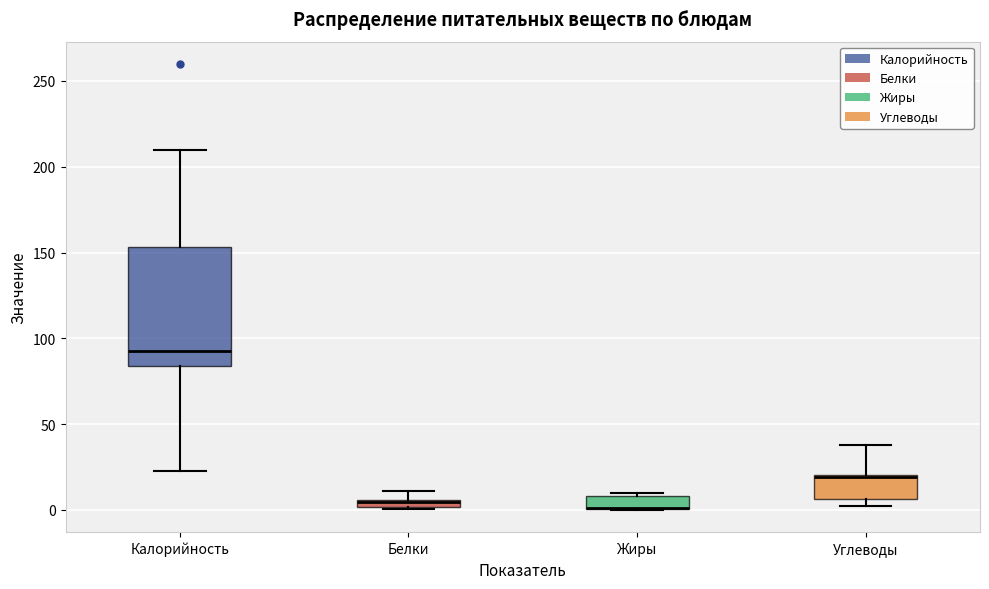

Comparing the boxes themselves (not the whiskers), which one is the tallest?

Калорийность